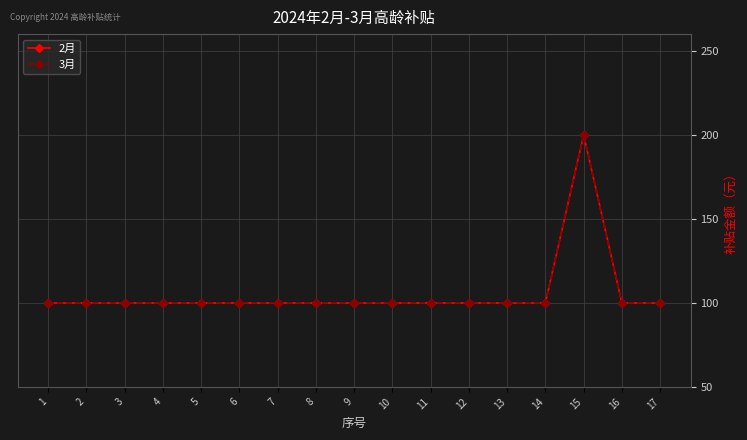

Which series has the largest range (max minus min)?

2月